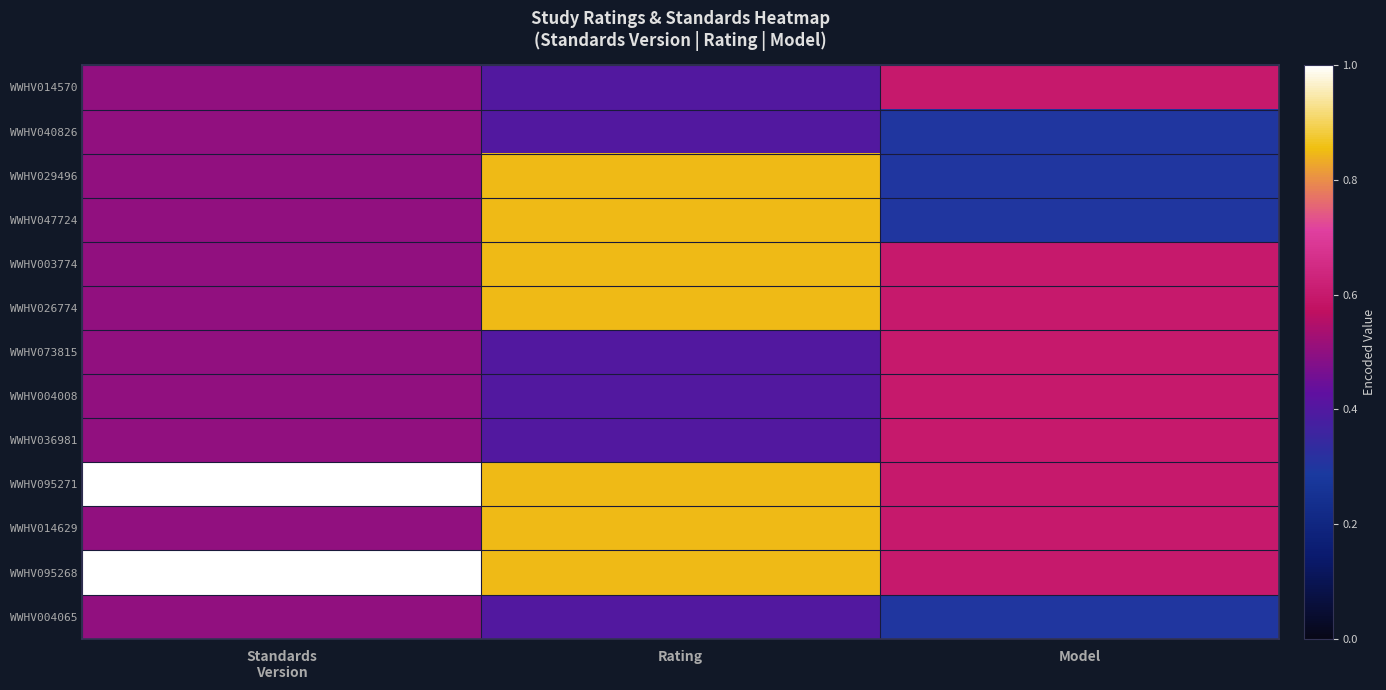

Which series changed the most between Standards Version and Rating?

WWHV029496